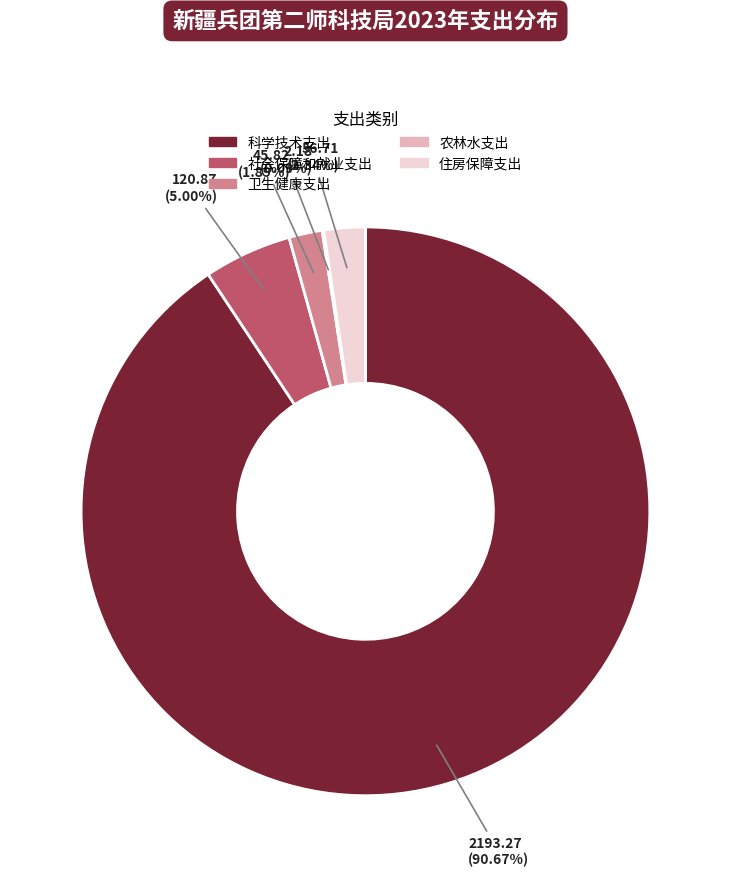

Does 科学技术支出 account for over 50% of the chart?

Yes